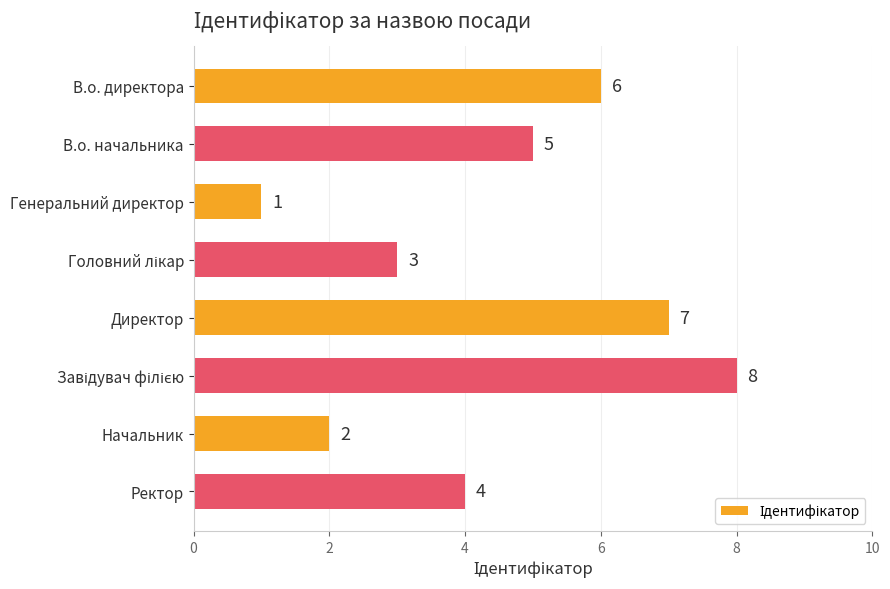

What is the sum of all values?

36